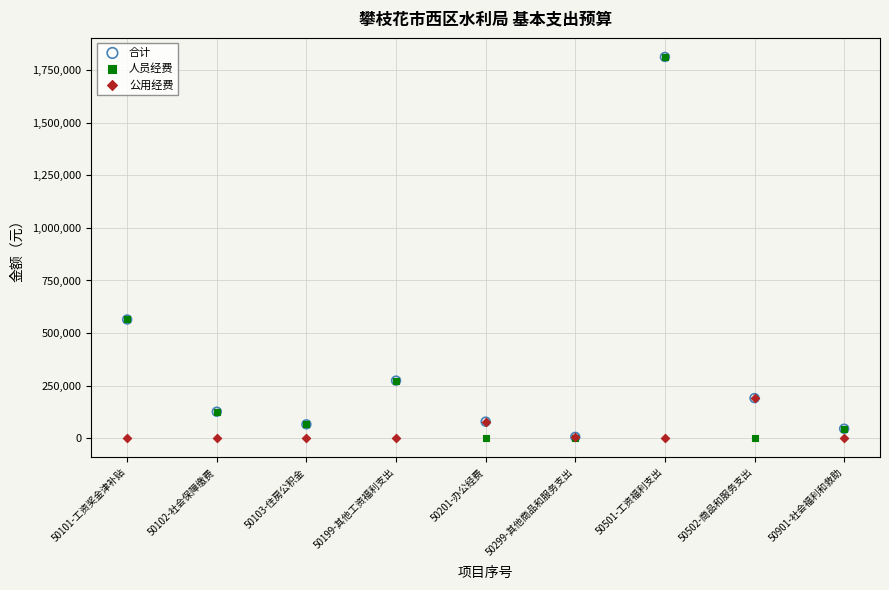

Which series has the largest Y range (max minus min)?

人员经费